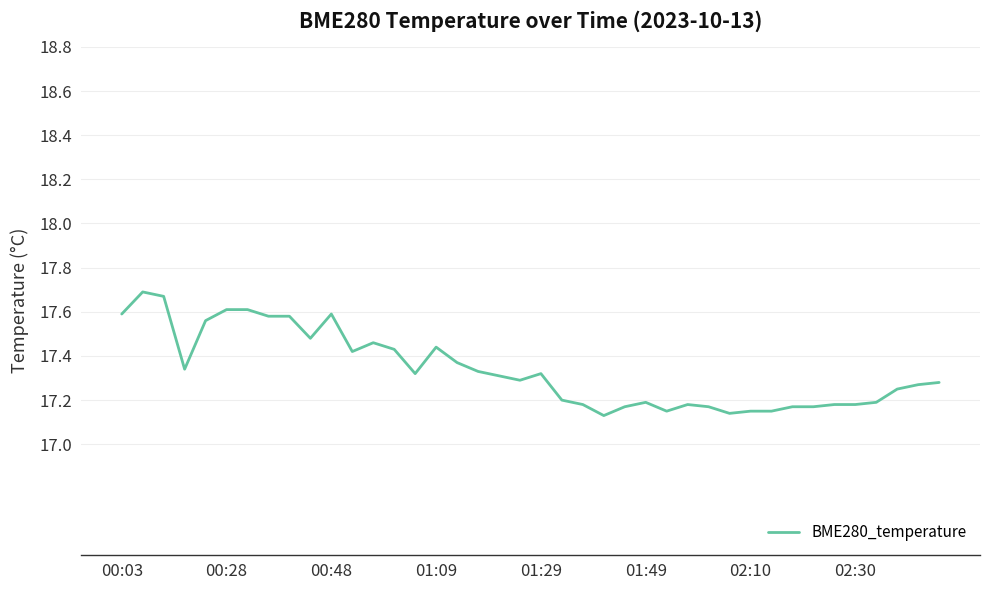

What is the difference between the maximum and minimum values?

0.6